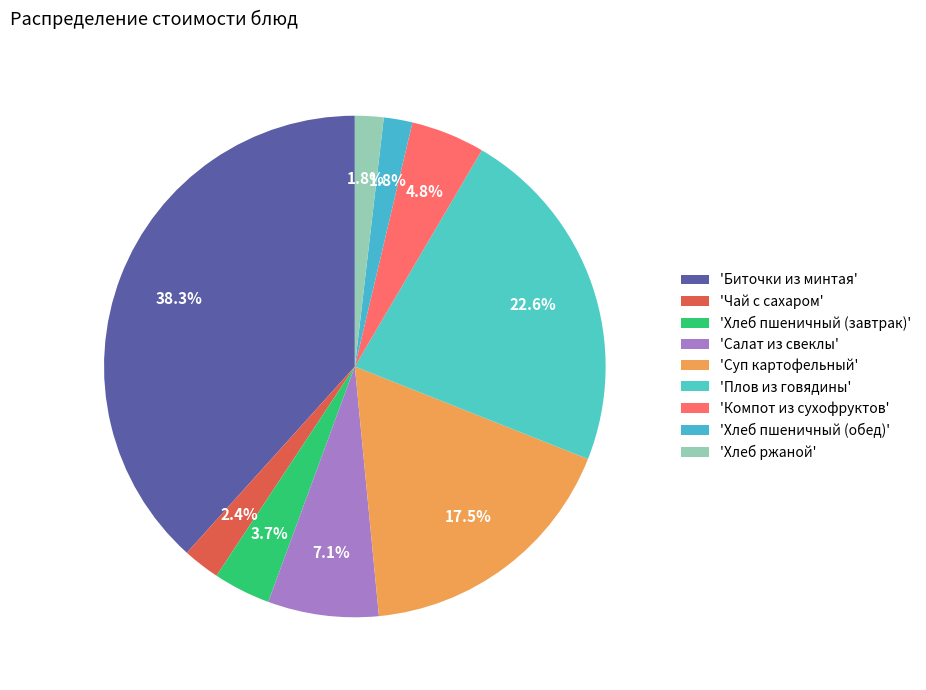

Count the number of slices in the pie.

9